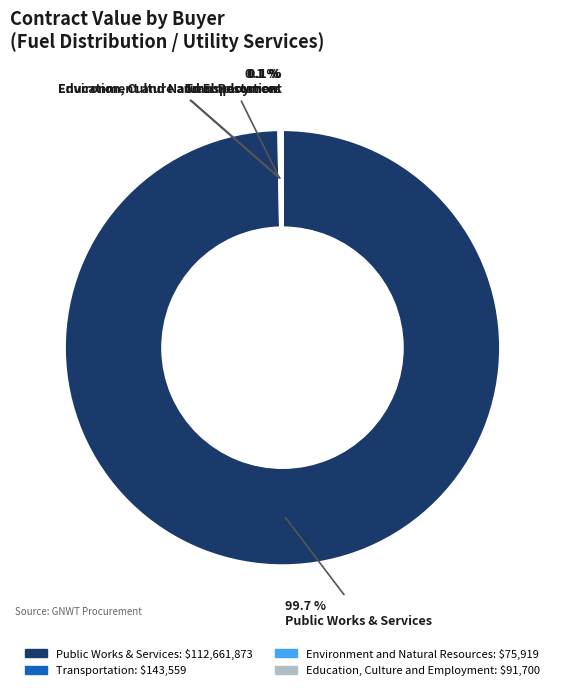

Is there a majority slice in this chart?

Yes